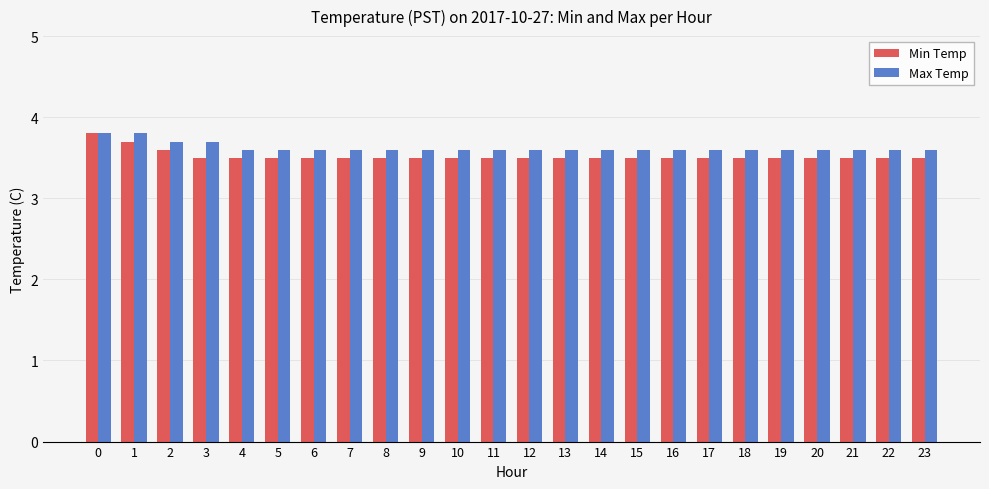

How many groups of bars are there?

24